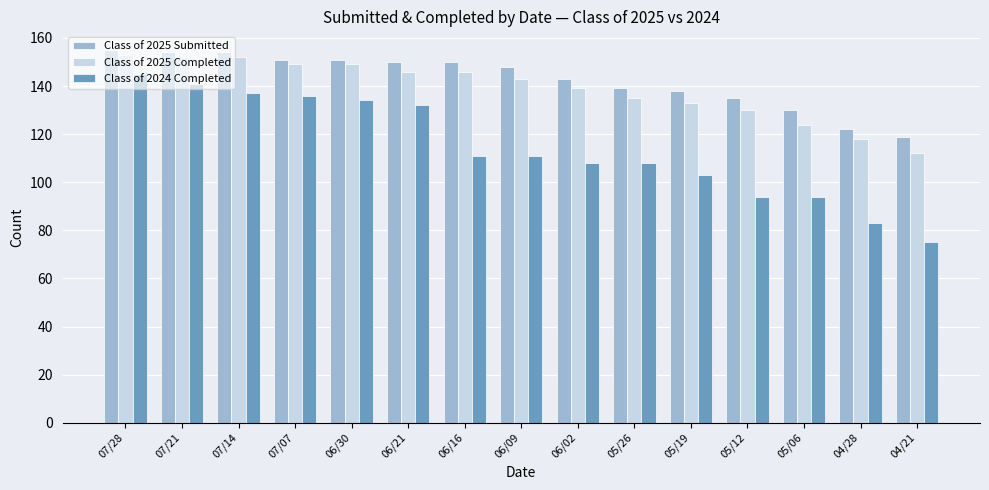

Which category has the lowest value across all series?

04/21